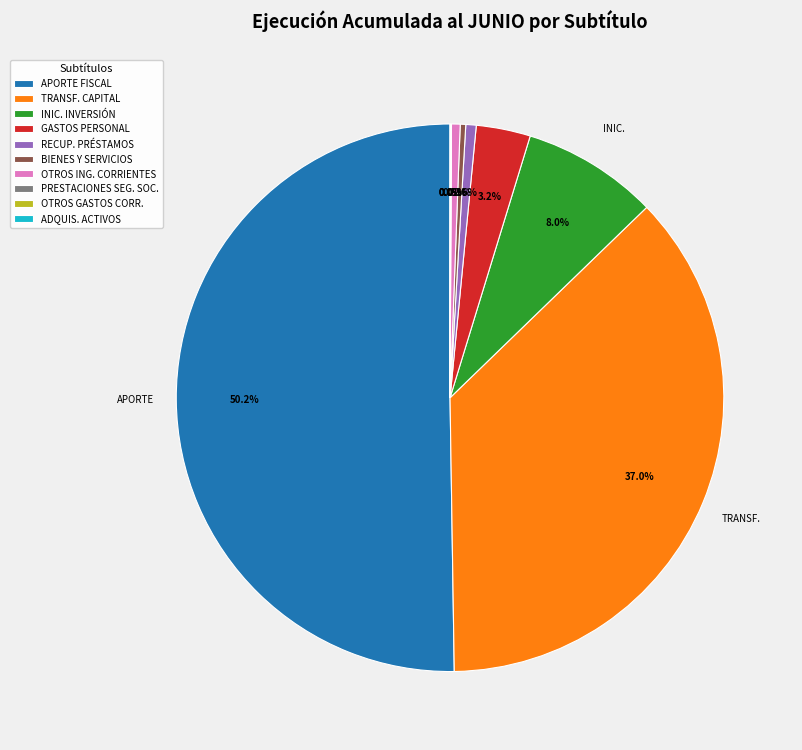

Combined, what portion of the pie is GASTOS PERSONAL and INIC. INVERSIÓN?

11.2%